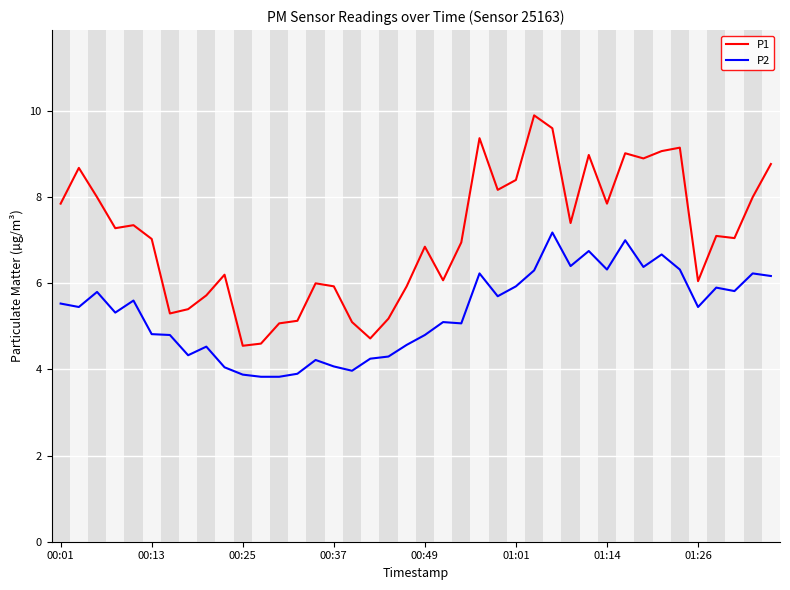

Which series has the largest total across all categories?

P1